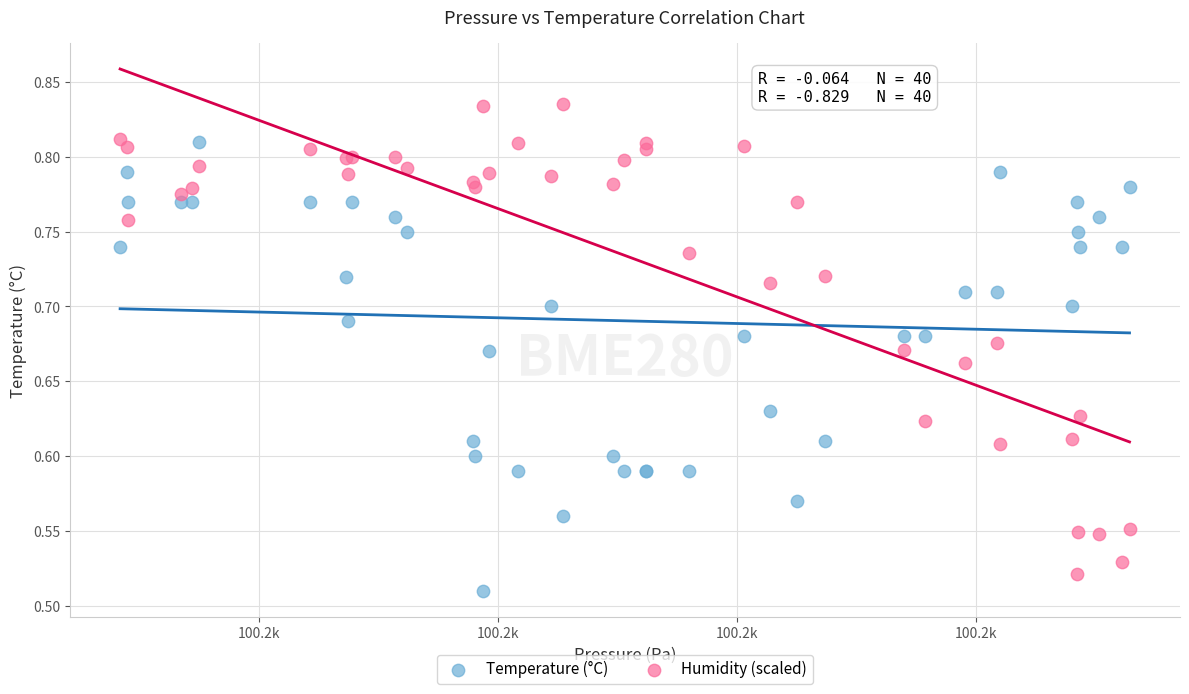

Which series reaches the maximum Y coordinate?

Humidity (scaled)